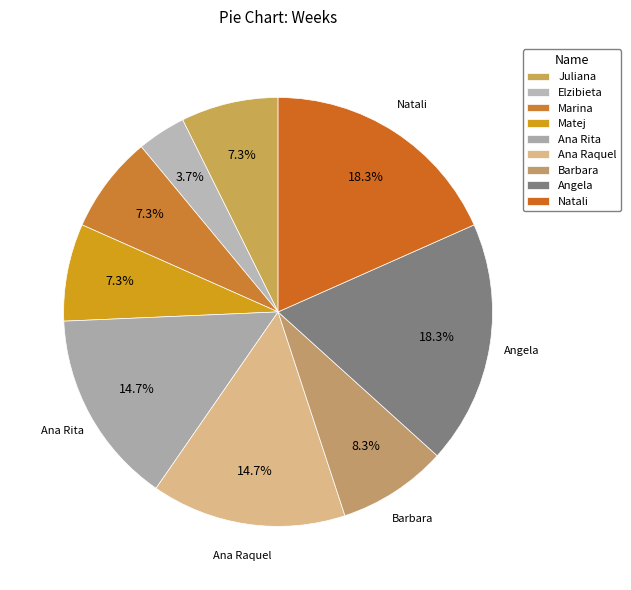

To the nearest percent, what is the combined percentage of Angela and Natali?

37%